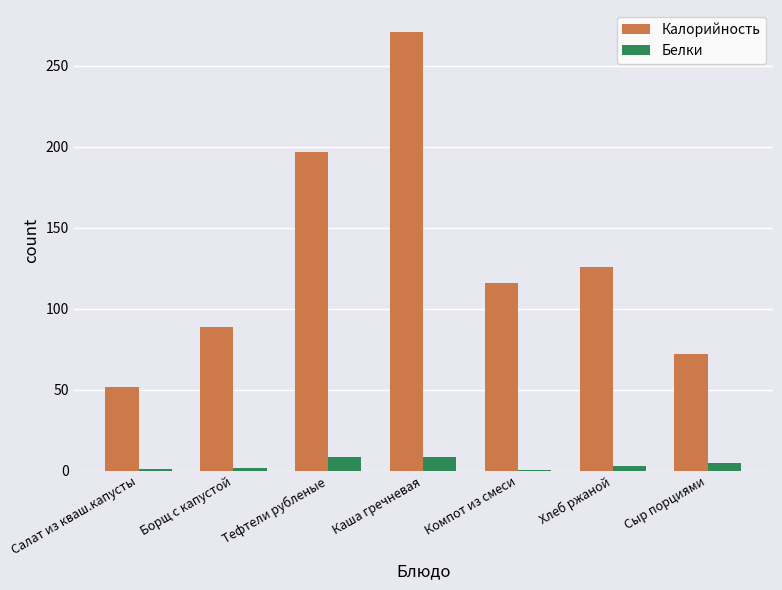

What is the difference between the Калорийность values at Хлеб ржаной and Сыр порциями?

54.0